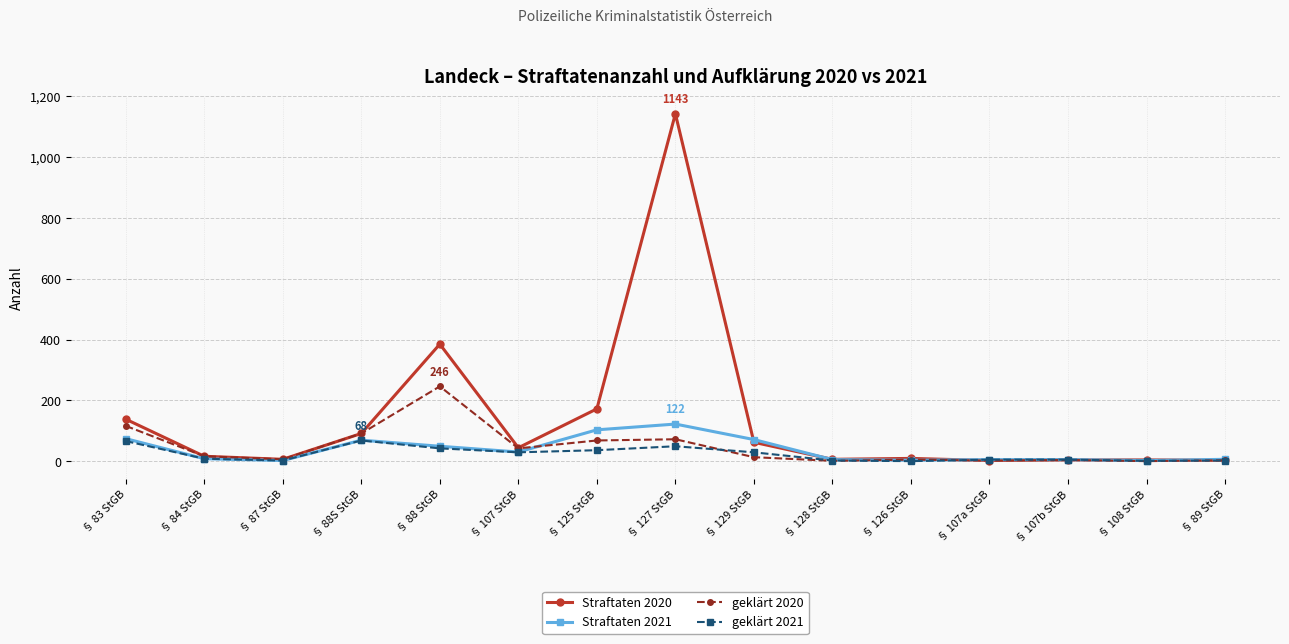

At which category is the sum across all series the highest?

§ 127 StGB